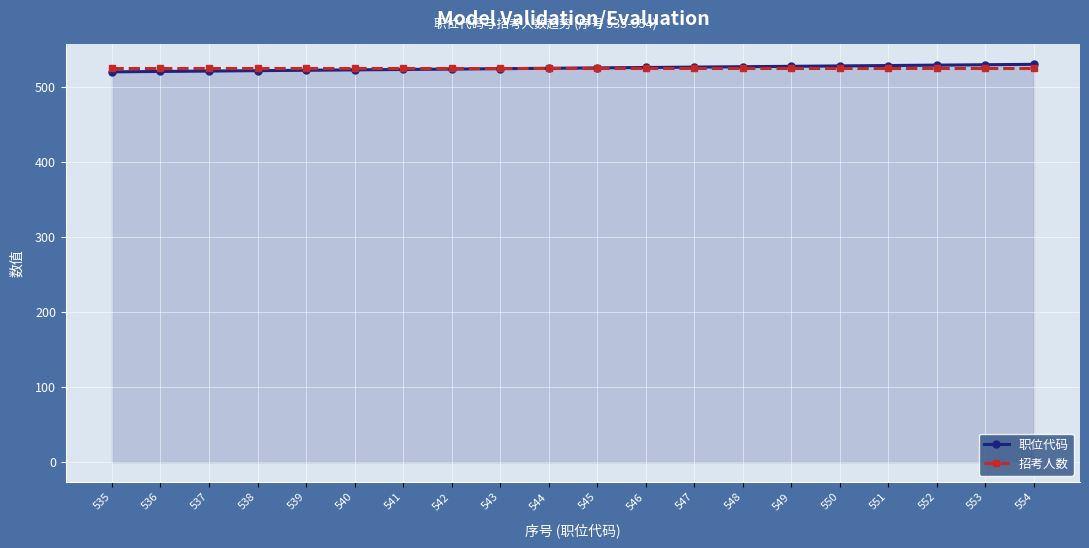

The value of 职位代码 at 540 is 522.6. True or false?

True